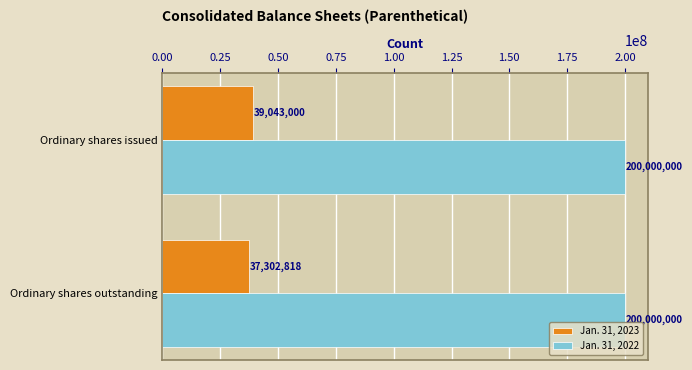

Which series has the largest total across all categories?

Jan. 31, 2022